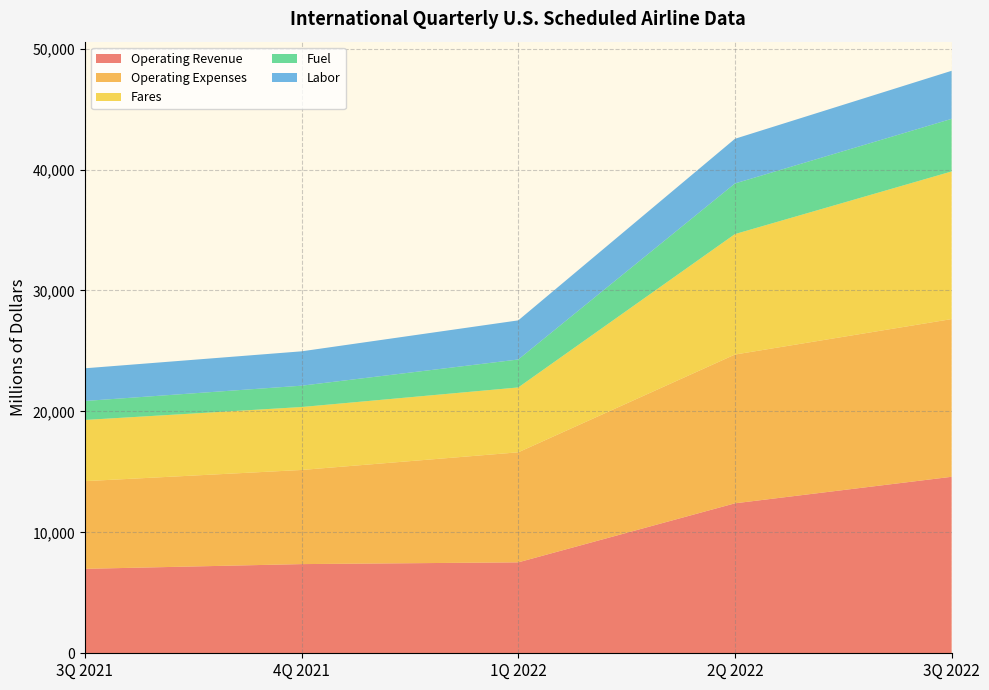

Reading left to right, transcribe all the data shown in this chart.

Operating Revenue: 3Q 2021=6983.0	4Q 2021=7374.0	1Q 2022=7519.1	2Q 2022=12400.7	3Q 2022=14594.0
Operating Expenses: 3Q 2021=7250.0	4Q 2021=7783.3	1Q 2022=9098.4	2Q 2022=12301.5	3Q 2022=13040.1
Fares: 3Q 2021=5060.0	4Q 2021=5205.1	1Q 2022=5364.2	2Q 2022=9960.5	3Q 2022=12208.5
Fuel: 3Q 2021=1569.0	4Q 2021=1764.1	1Q 2022=2311.0	2Q 2022=4185.6	3Q 2022=4348.7
Labor: 3Q 2021=2703.0	4Q 2021=2841.4	1Q 2022=3234.7	2Q 2022=3694.1	3Q 2022=3973.8